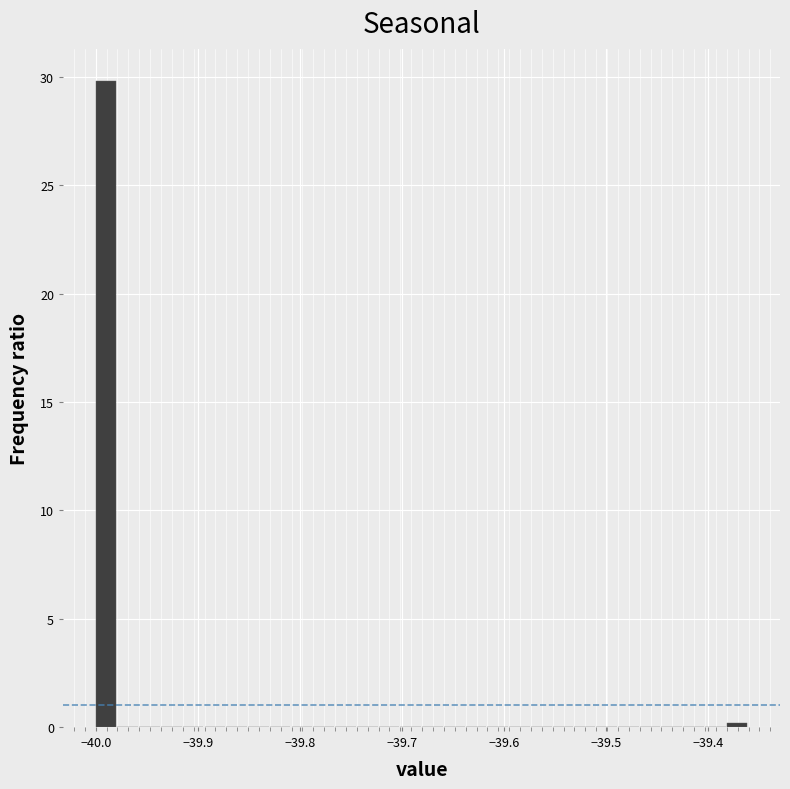

Read against the x-axis, roughly where is the centre of the tallest bar?

-39.99